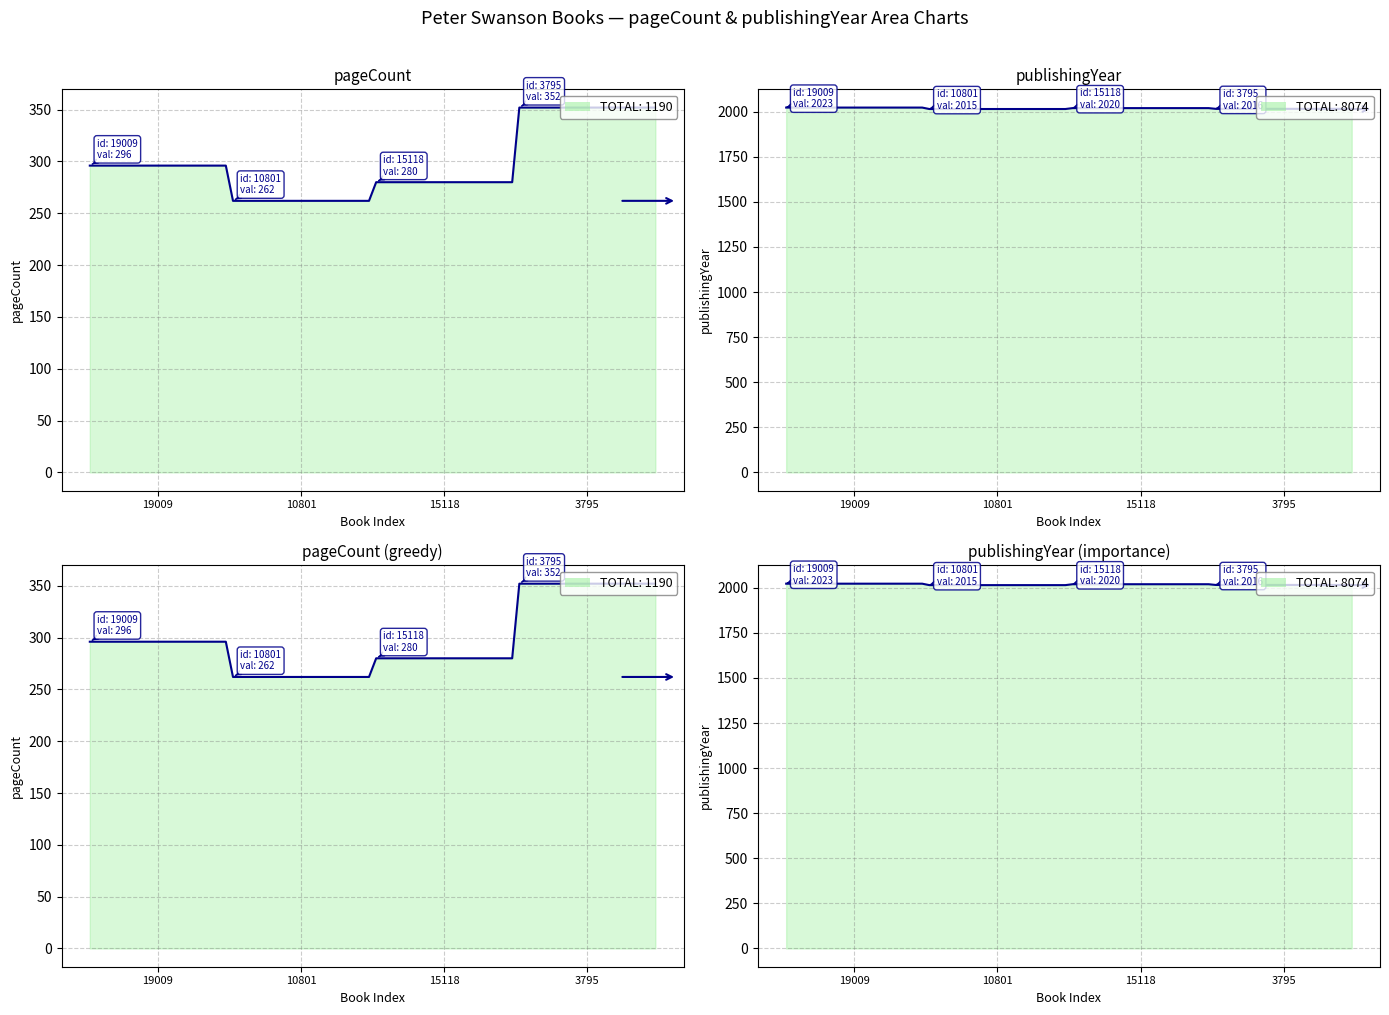

At which category does pageCount reach its first local valley?

10801